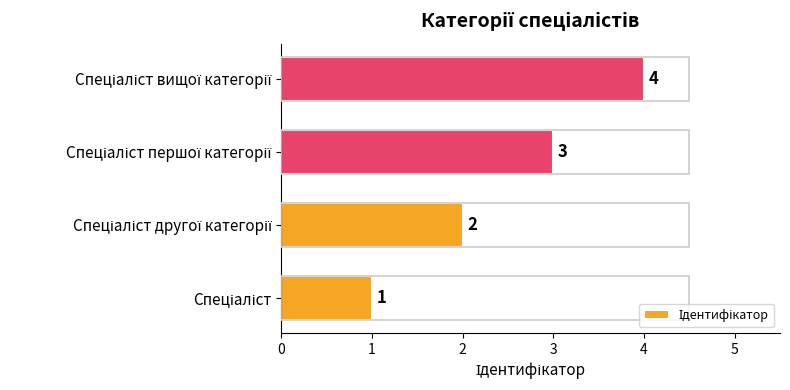

How many values are between 2 and 4?

3